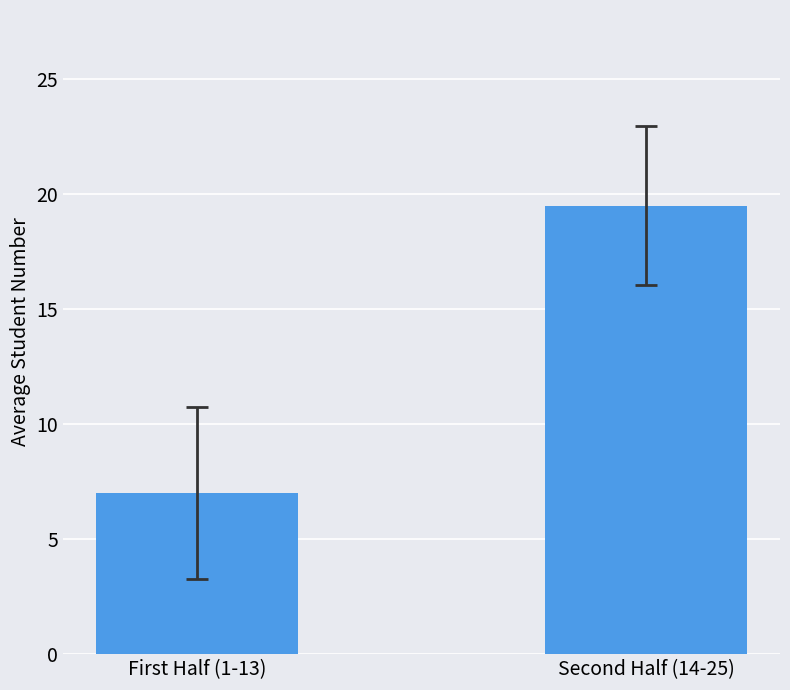

What is the sum of the values at First Half (1-13) and Second Half (14-25)?

26.5